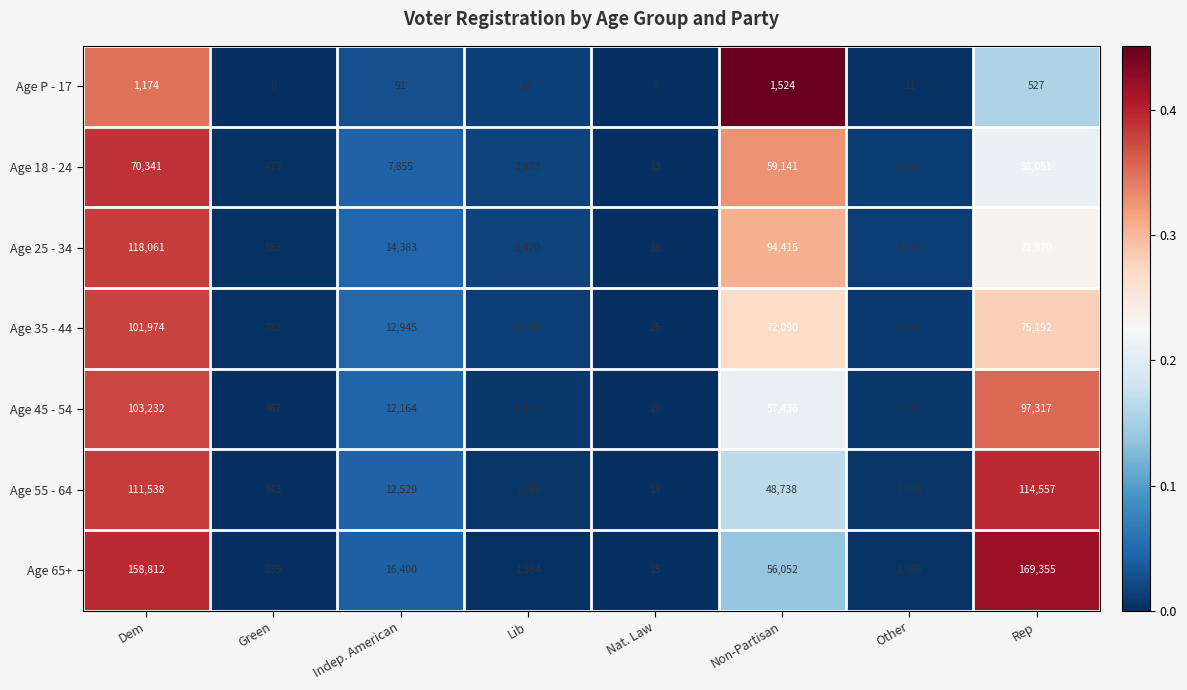

True or false: Age 18 - 24 has a value of 7855 at Indep. American.

True